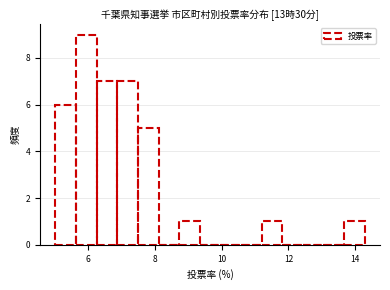

Read against the x-axis, roughly where is the centre of the tallest bar?

6.0